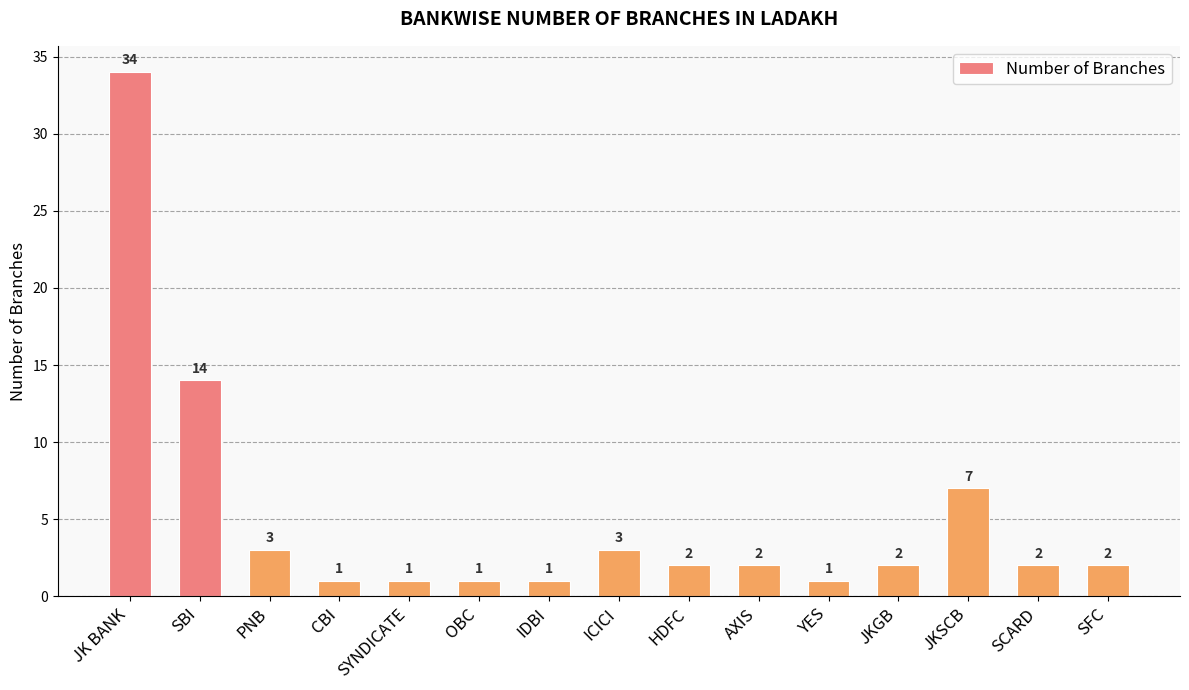

What is the average value?

5